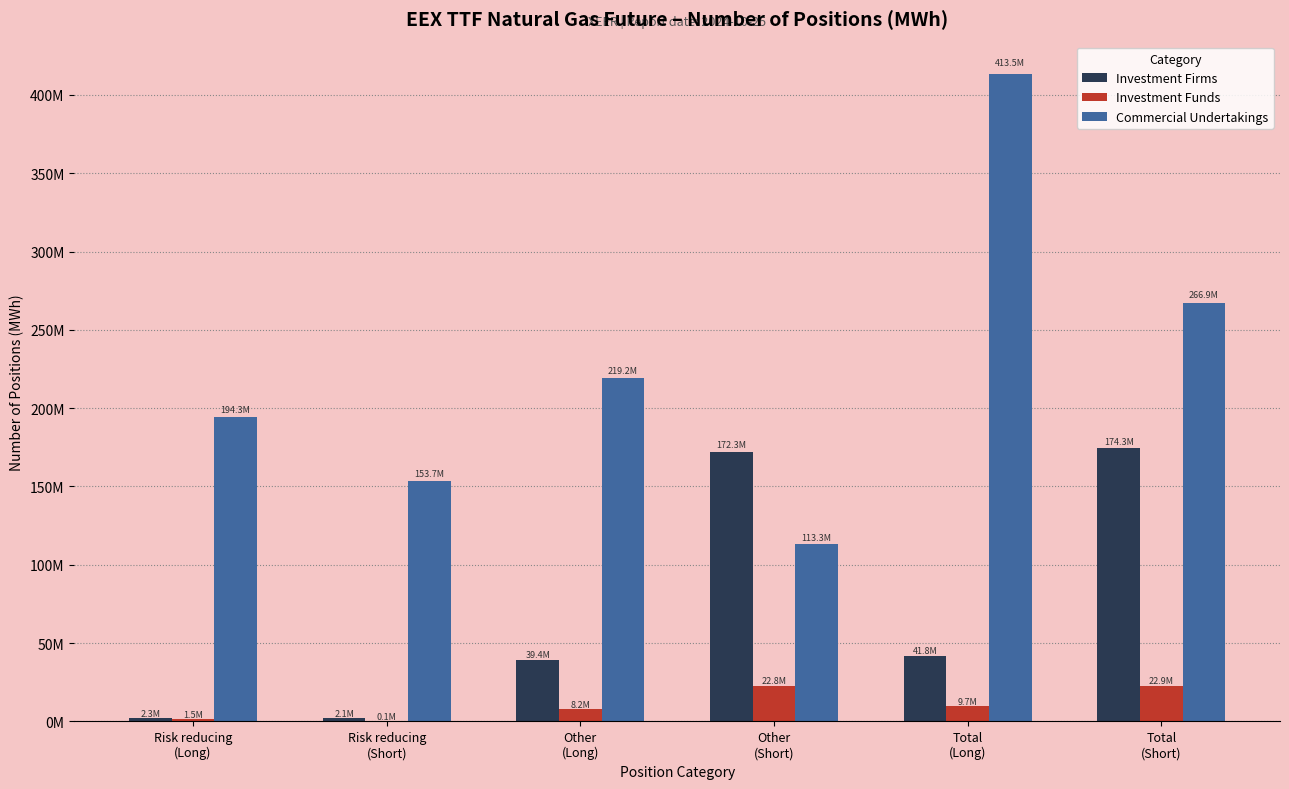

Which series has the widest spread of values?

Commercial Undertakings